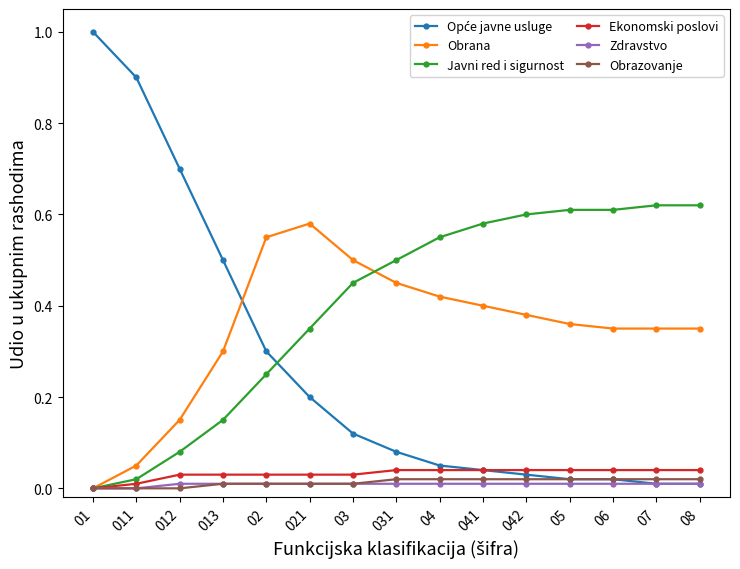

True or false: Obrana has more than 0 points higher than both neighbors.

True